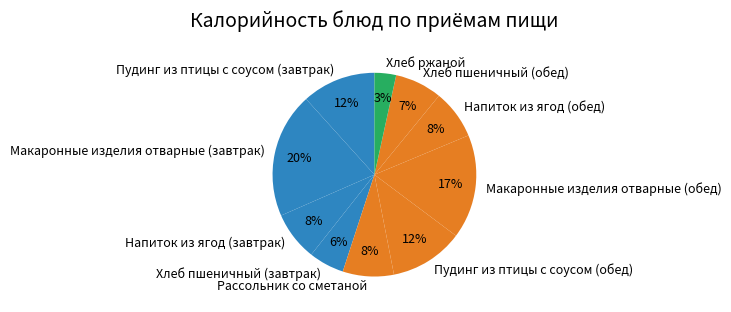

Do Макаронные изделия отварные (завтрак) and Напиток из ягод (обед) together represent more than half of the pie?

No